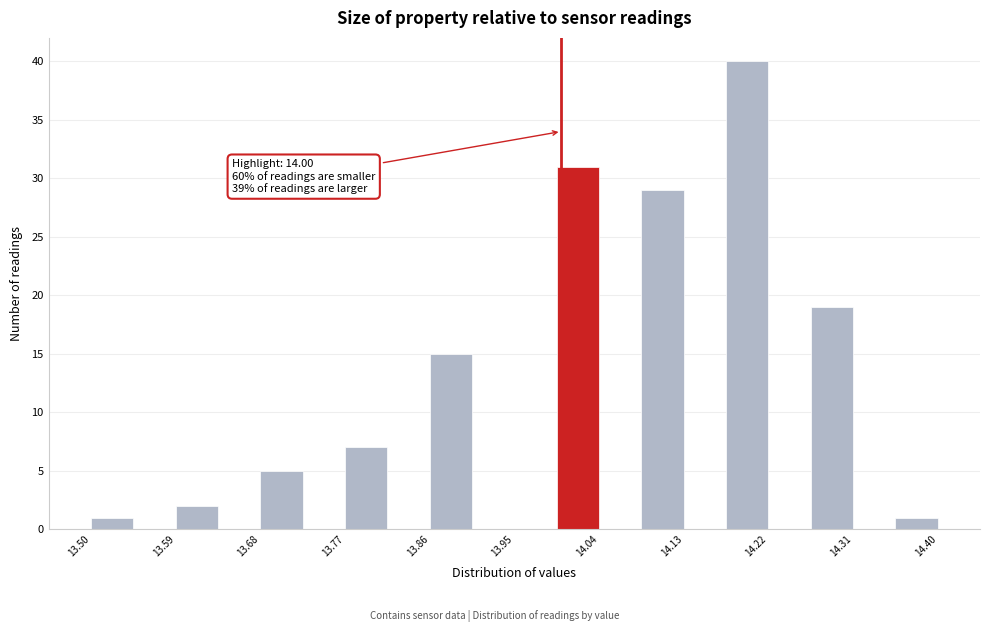

Which range on the x-axis has the tallest bar?

14.175 to 14.220